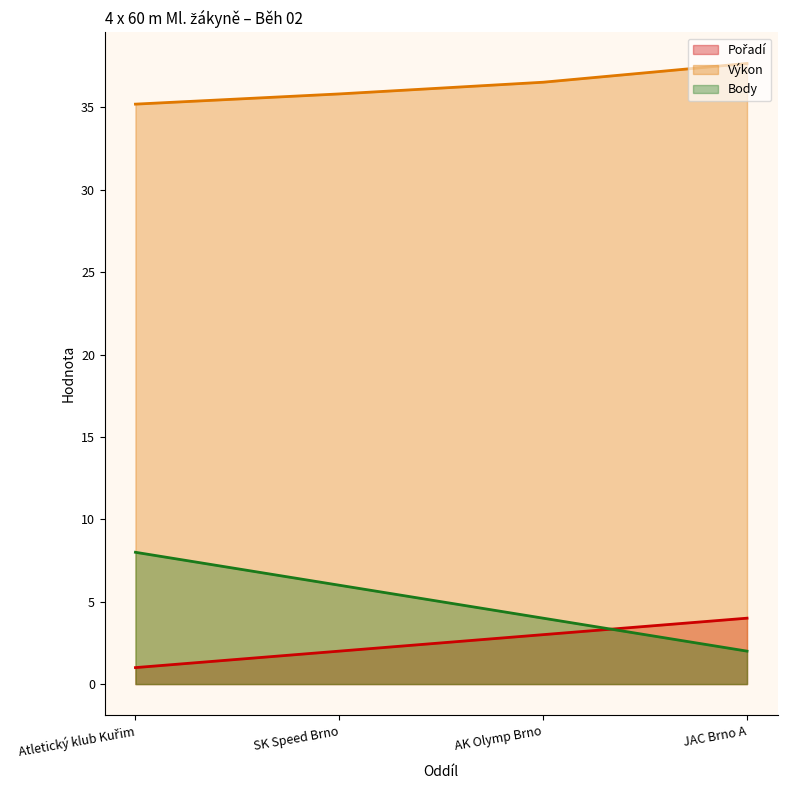

Count the Body values in the range 4 to 8.

3